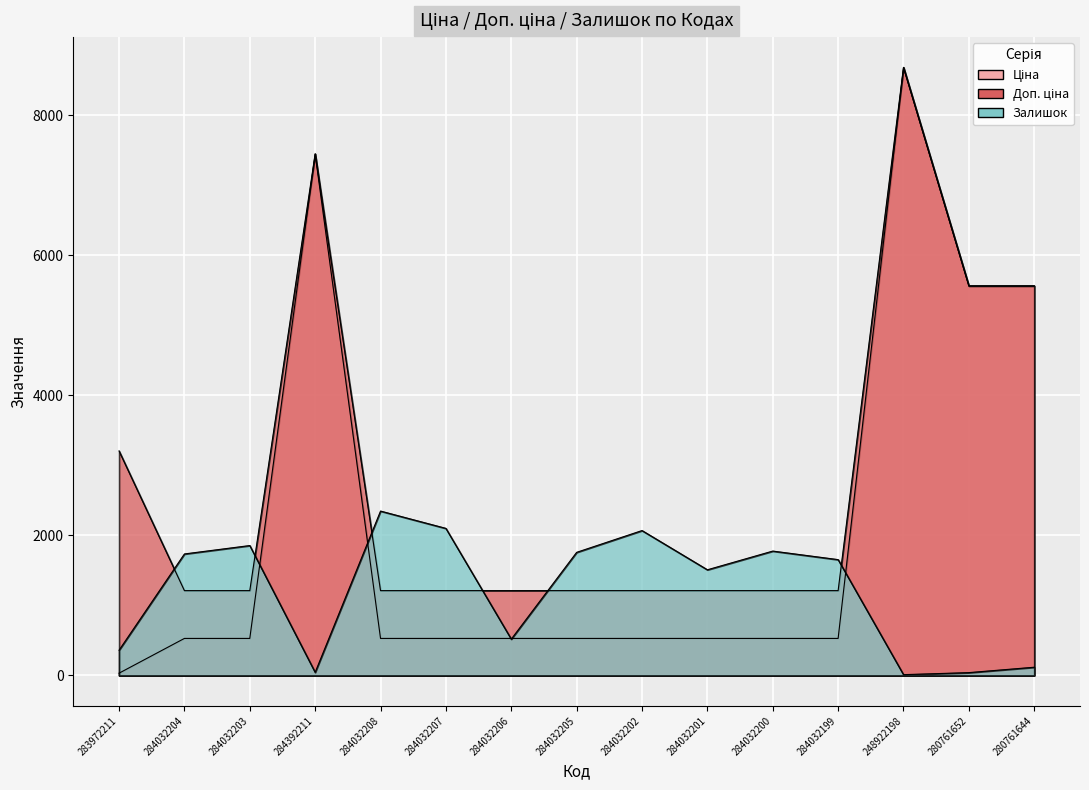

Rank the series at 284392211 from highest to lowest value.

Ціна, Доп. ціна, Залишок